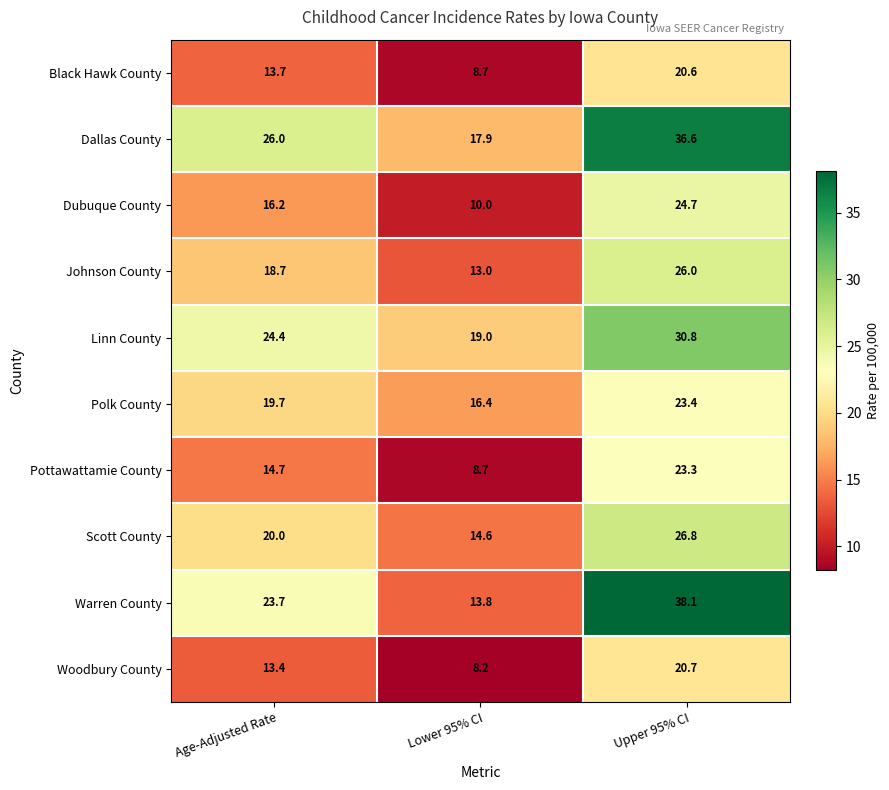

At which category is the sum across all series the highest?

Upper 95% CI